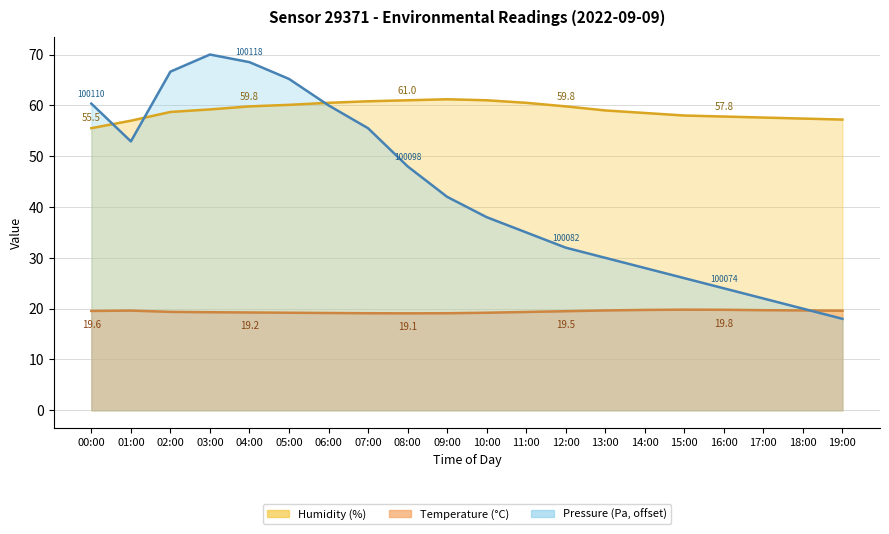

What is the average value of the humidity series?

59.0